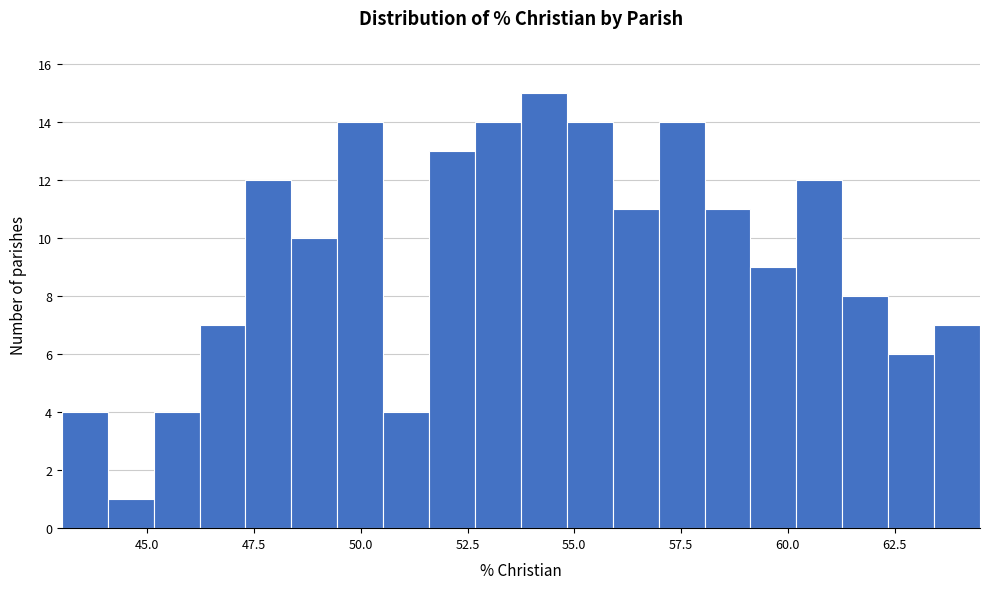

Read against the x-axis, roughly where is the centre of the tallest bar?

54.5